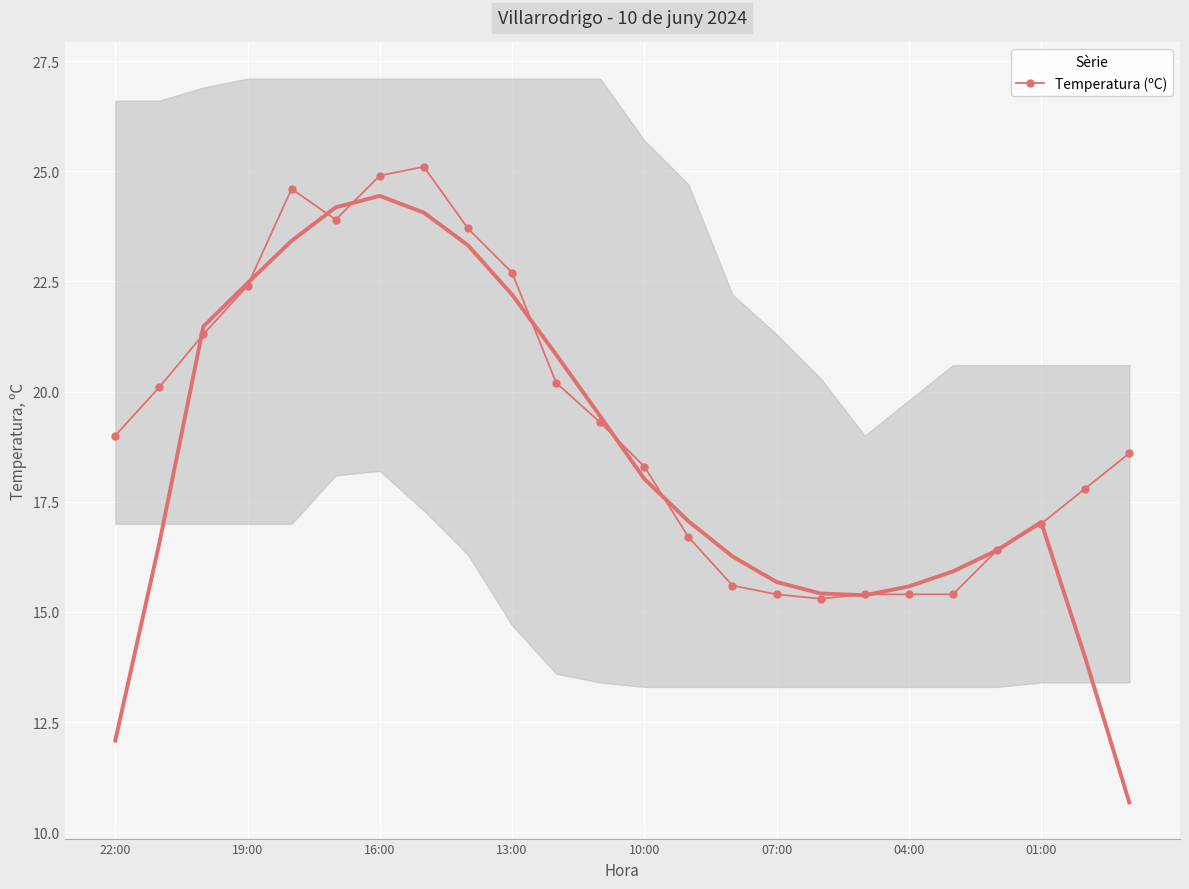

The value of Temperatura (ºC) at 07:00 is 21.3. True or false?

False